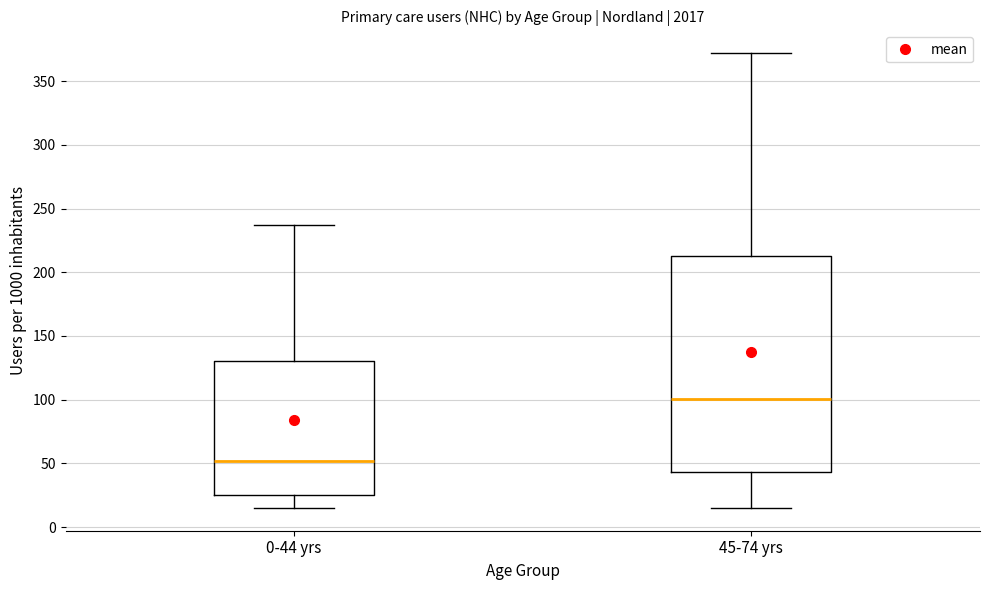

Comparing the boxes themselves (not the whiskers), which one is the tallest?

45-74 yrs